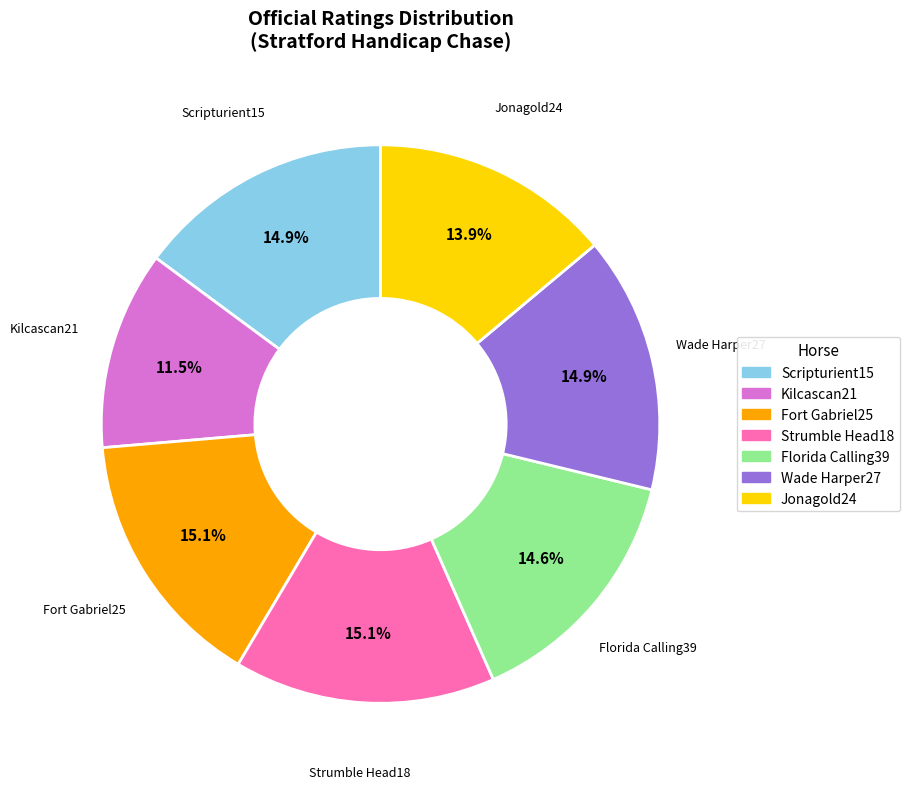

Is there a majority slice in this chart?

No